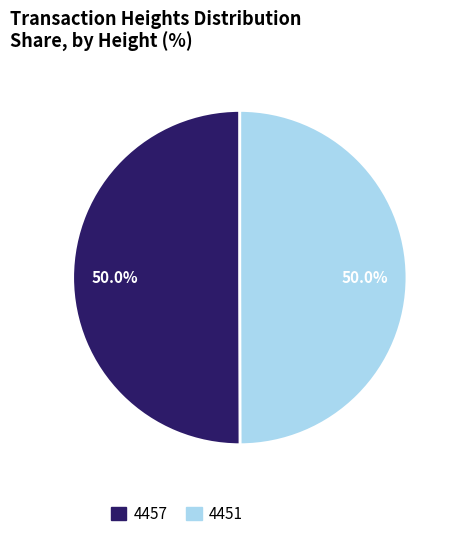

Combined, what portion of the pie is 4451 and 4457?

100.0%